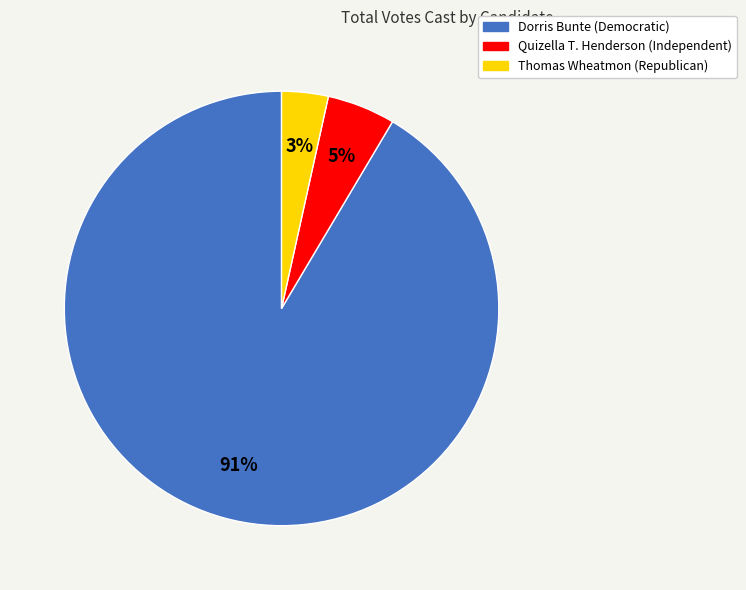

Which slice is the smallest?

Thomas Wheatmon (Republican)